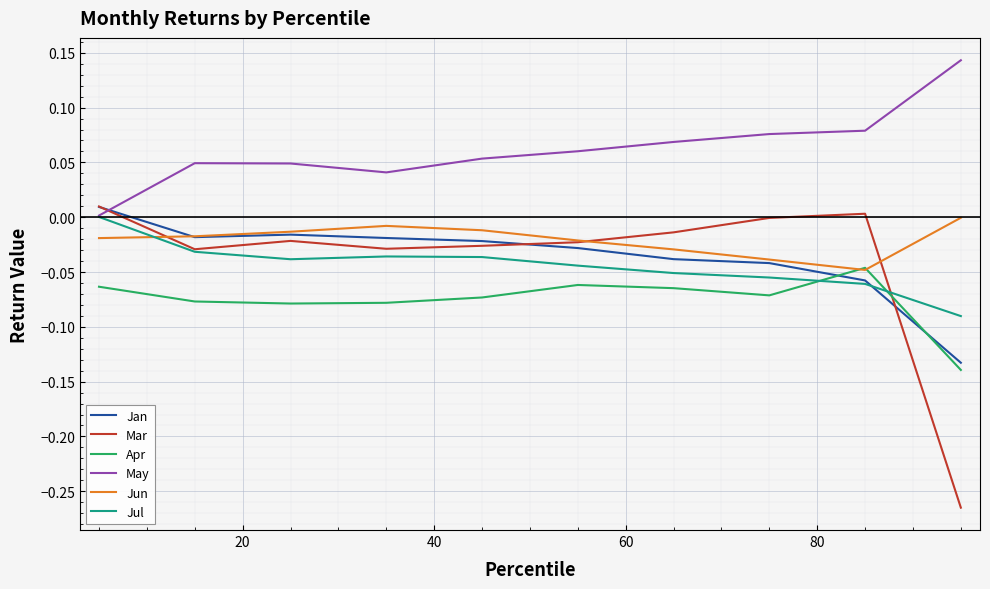

True or false: Jun and May cross at least once.

False